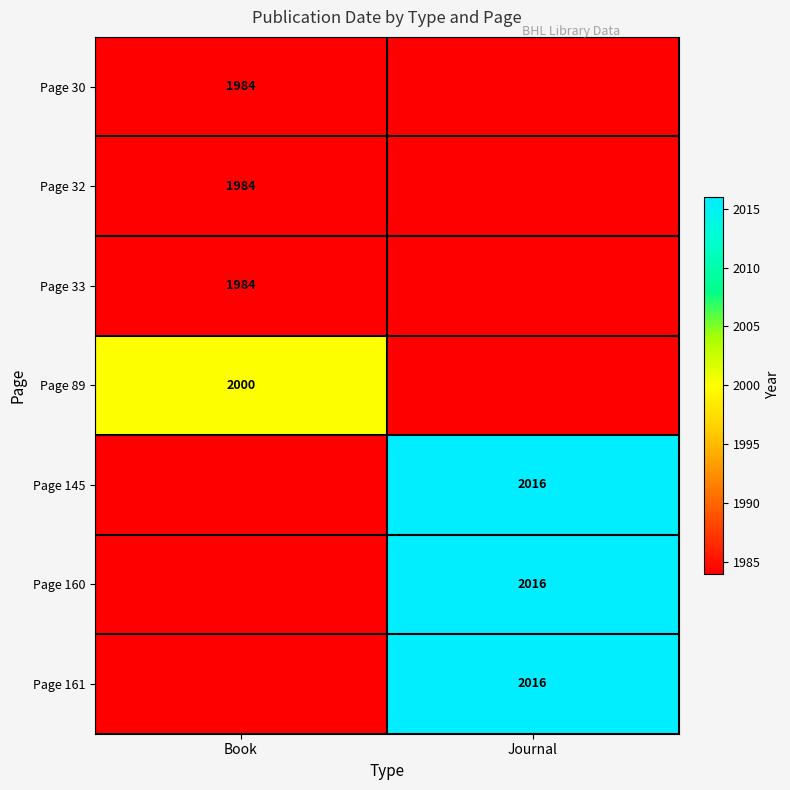

The value of Page 145 at Journal is 2016. True or false?

True